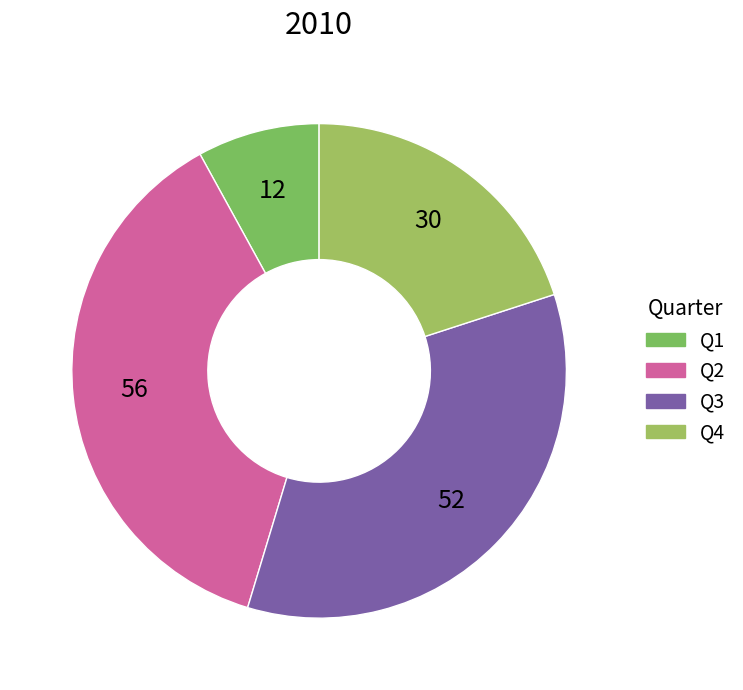

Which slice is the largest?

Q2